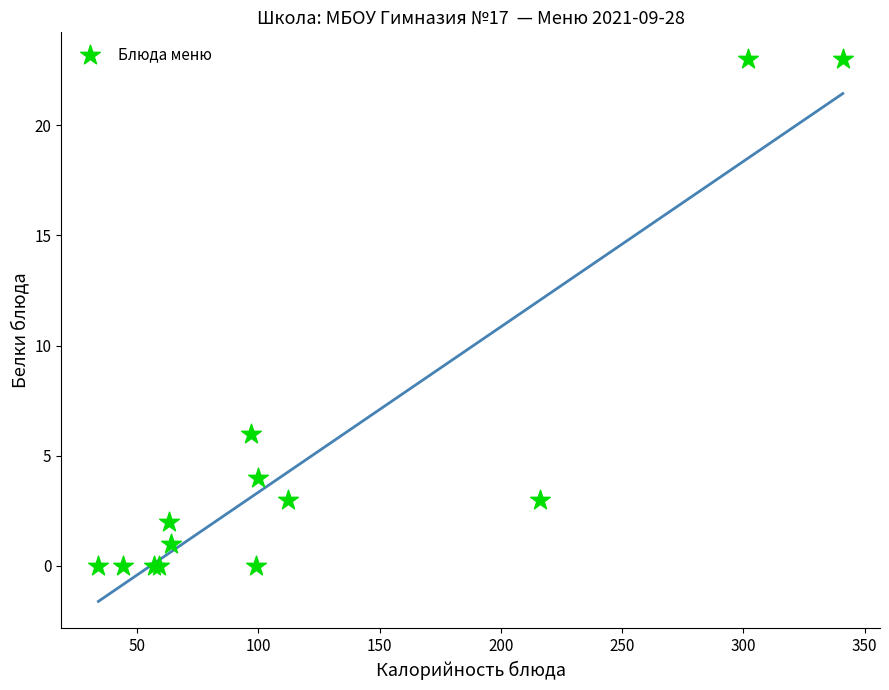

What Y value in the scatter plot is closest to 11?

6